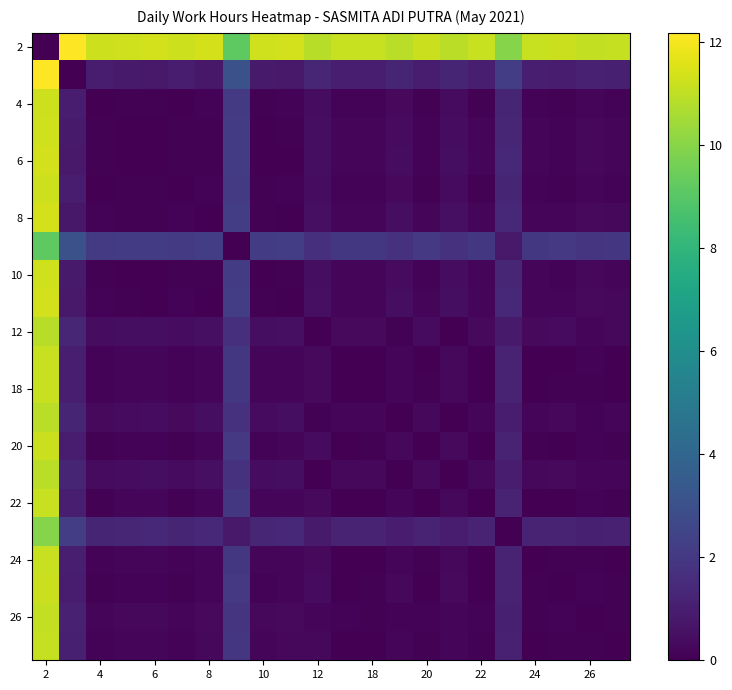

At how many categories does at least one series exceed 0?

22